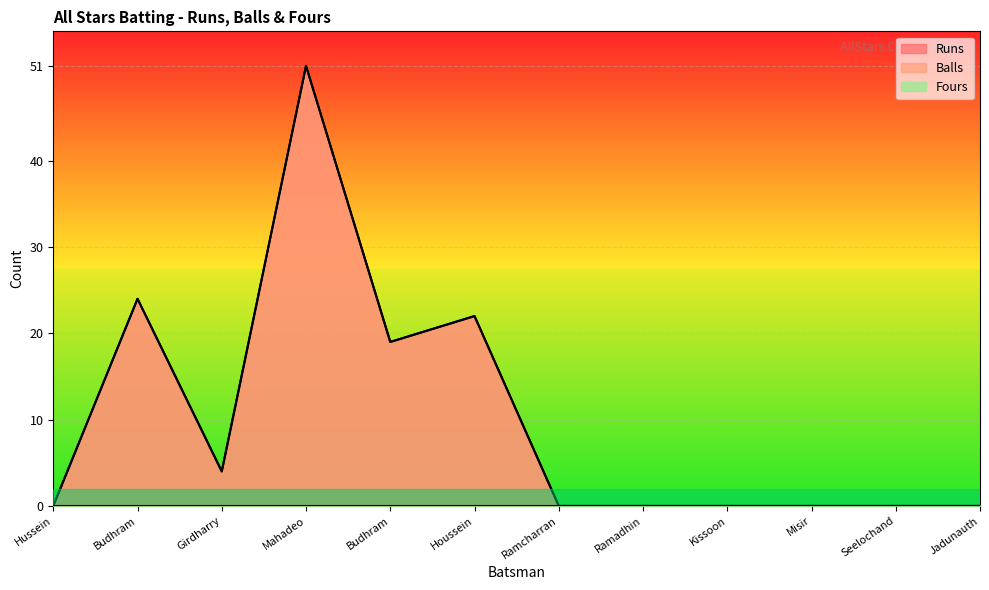

Does the chart display data point markers on the line(s)?

No